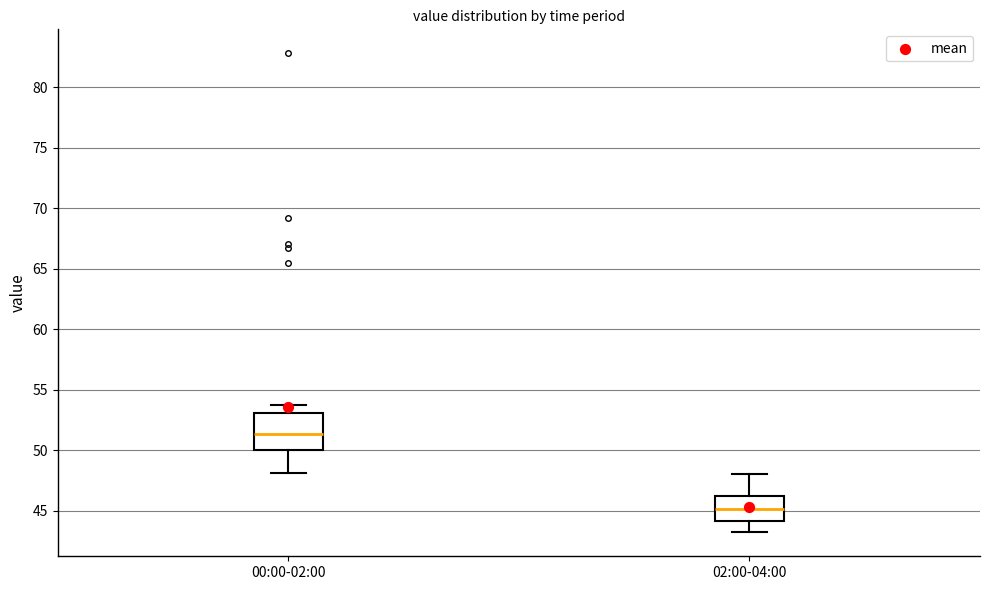

Which box's median line is the lowest?

02:00-04:00